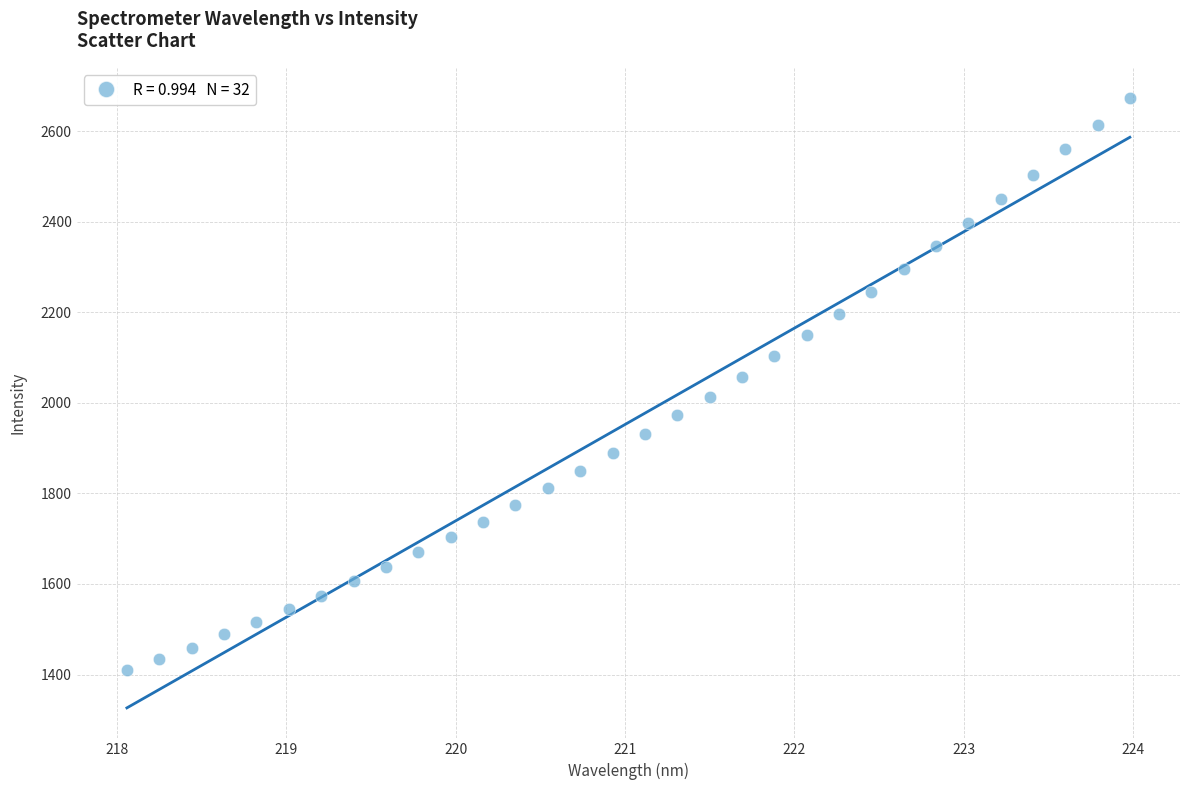

What is the range of Y values (max minus min)?

1263.0